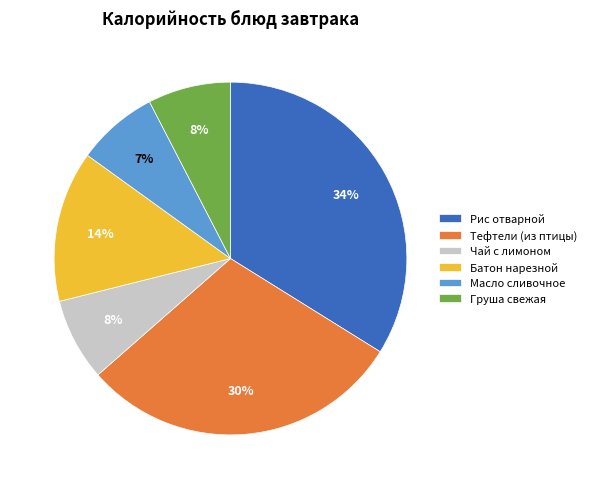

Is the sum of Батон нарезной and Рис отварной greater than half?

No